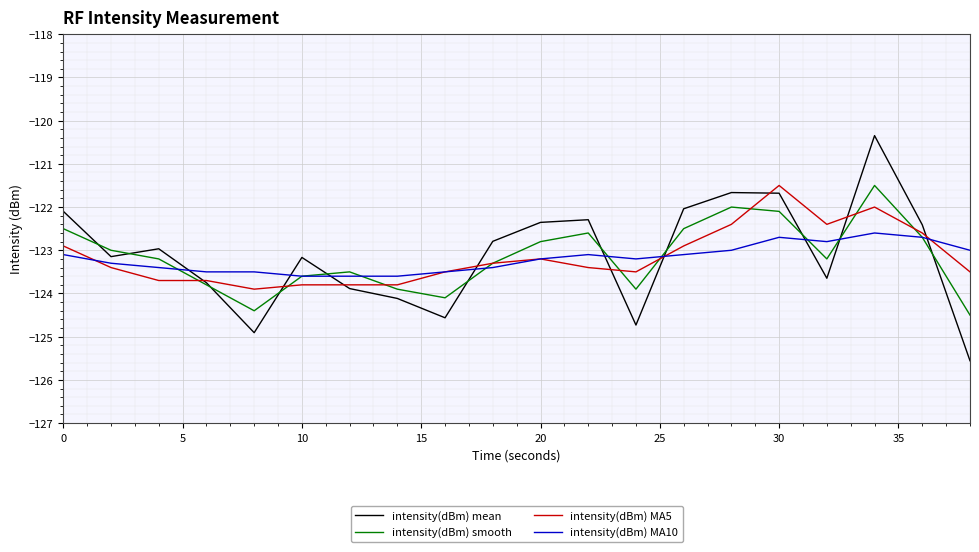

Which series has the largest range (max minus min)?

intensity(dBm) mean